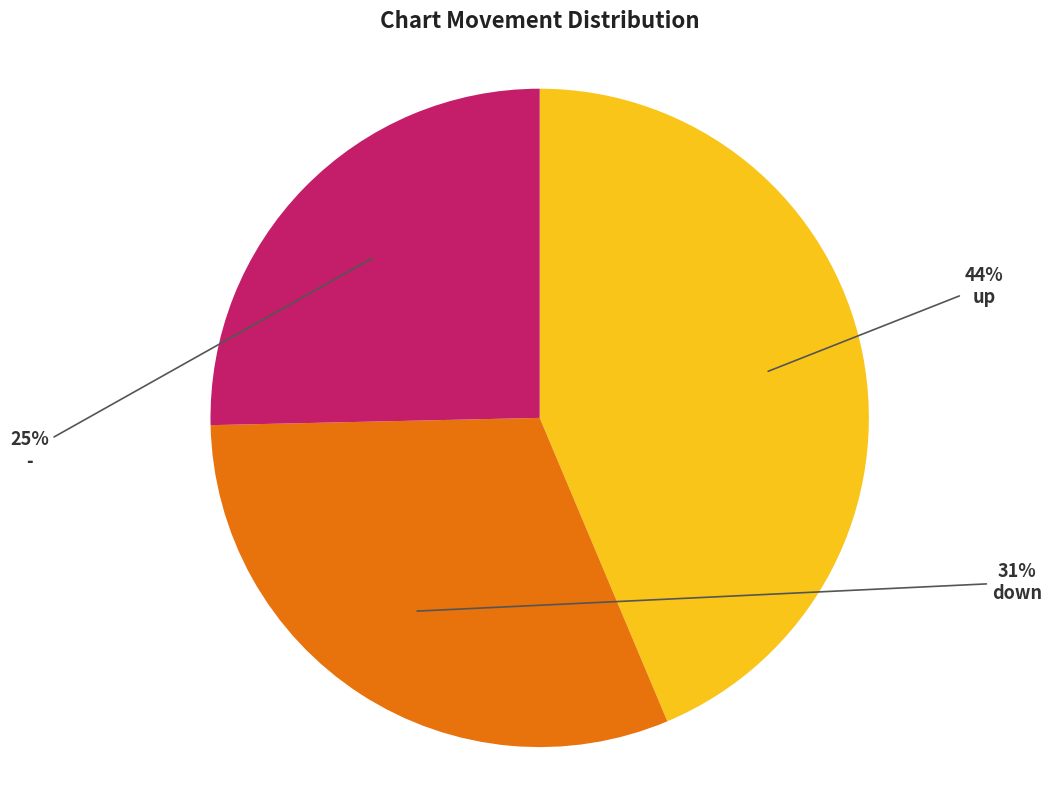

Is there any slice that represents more than half of the pie?

No